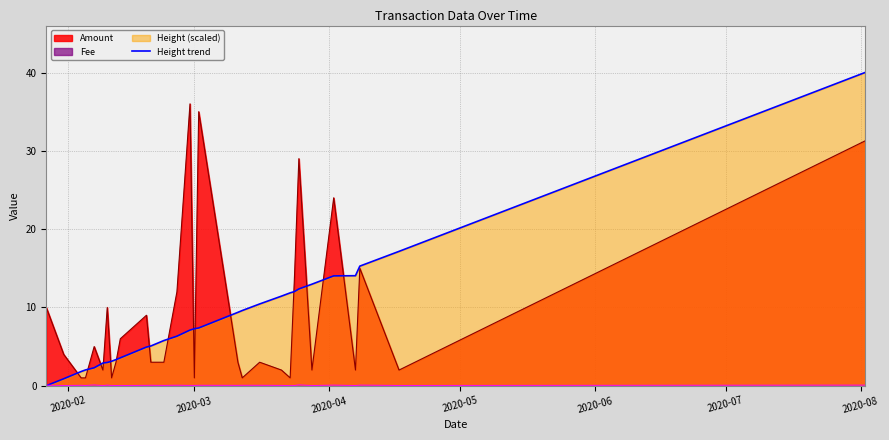

Which series has the widest spread of values?

Height trend